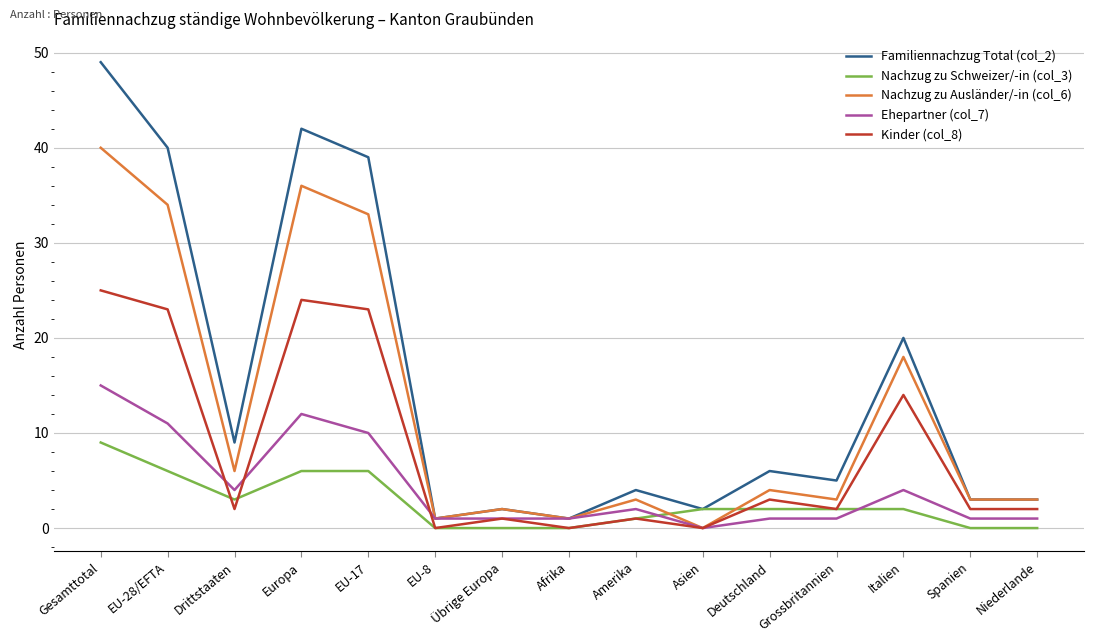

What are all the series names shown in the legend?

Familiennachzug Total (col_2), Nachzug zu Schweizer/-in (col_3), Nachzug zu Ausländer/-in (col_6), Ehepartner (col_7), Kinder (col_8)